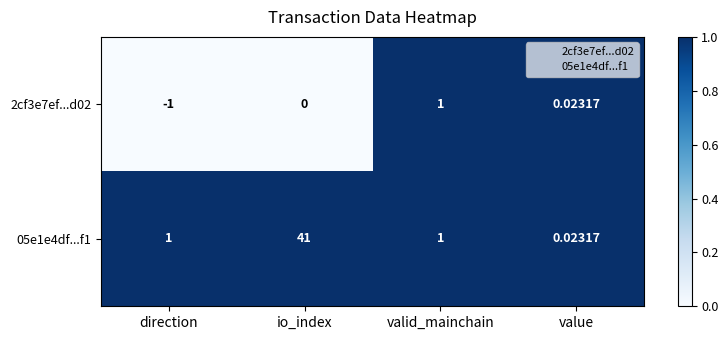

What is the greatest value displayed?

41.0